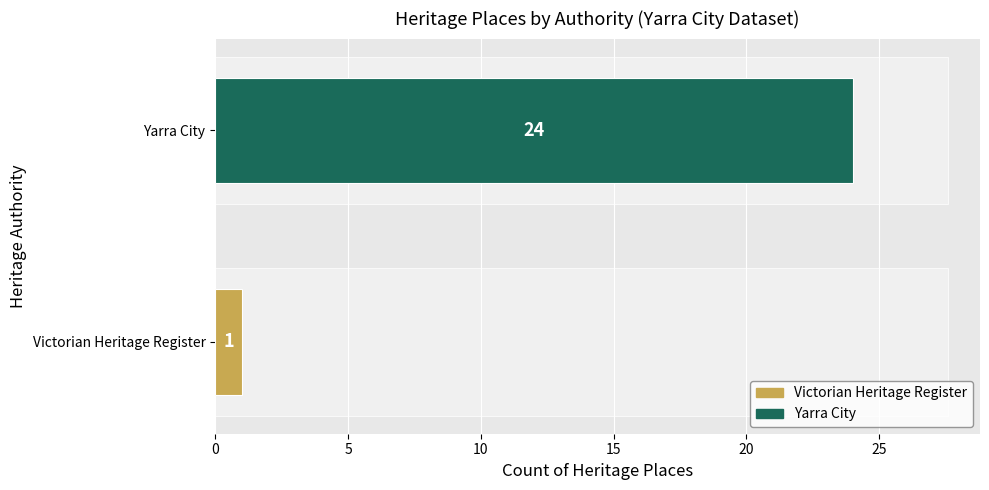

Does the chart contain stacked bars?

No